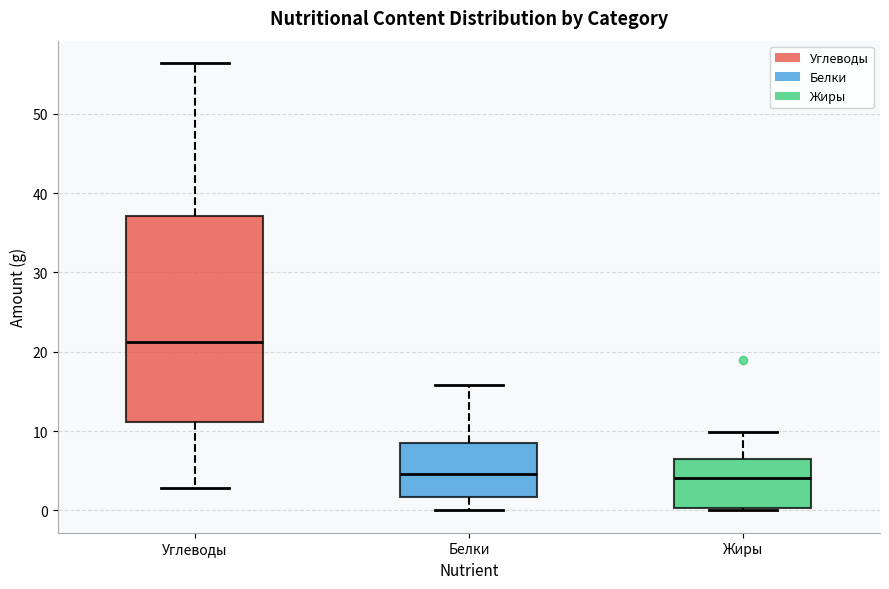

Where is the upper edge of the box for Жиры on the y-axis? The values are not printed on the chart, so give them approximately, as read against the axis.

7